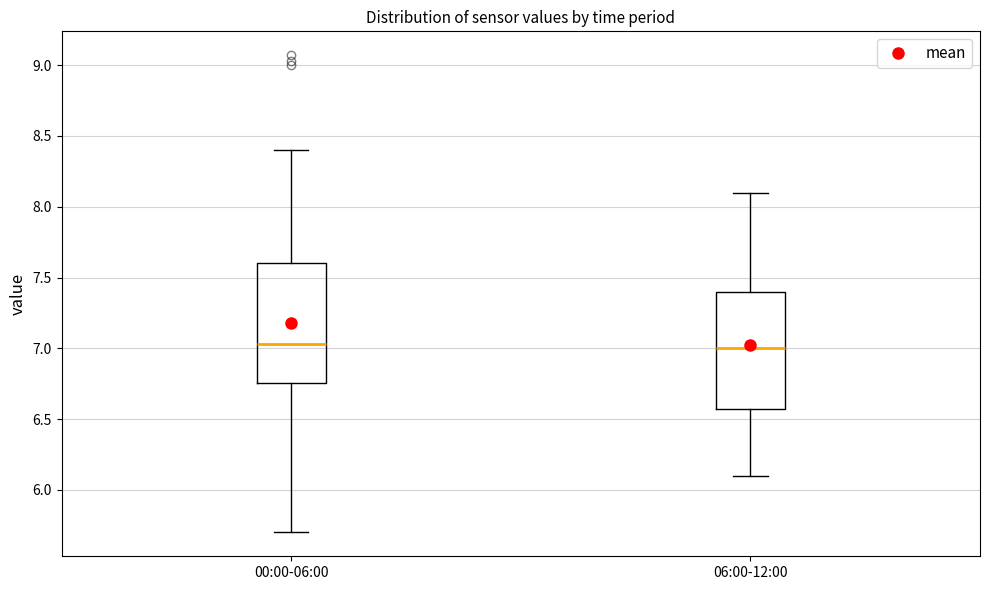

Reading left to right, read every box against the y-axis: the position of its median line, the range the box covers, and the ends of its whiskers. The values are not printed on the chart, so give them approximately, as read against the axis.

00:00-06:00: median 7.05, box 6.75 to 7.60, whiskers 5.70 to 8.40
06:00-12:00: median 7.00, box 6.60 to 7.40, whiskers 6.10 to 8.10